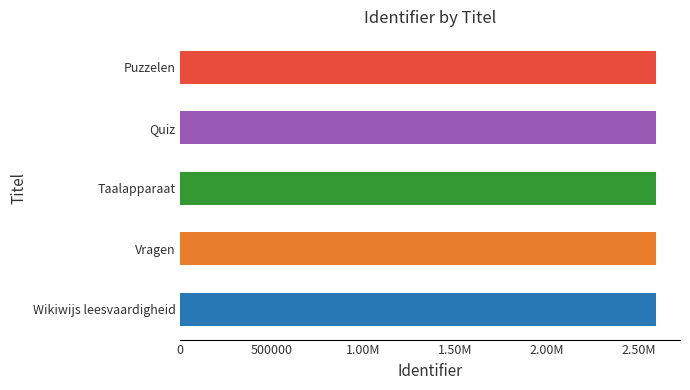

How many values are below 2597680?

2